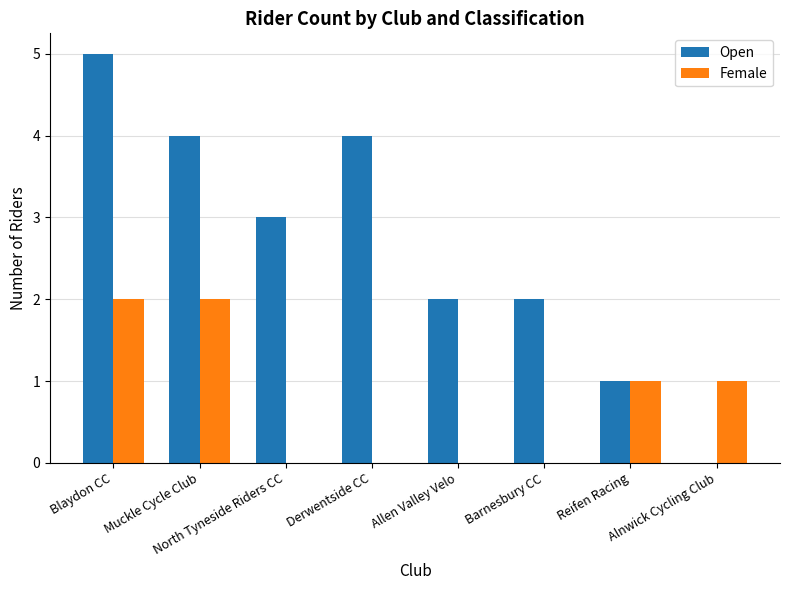

What is the sum of all Open values?

21